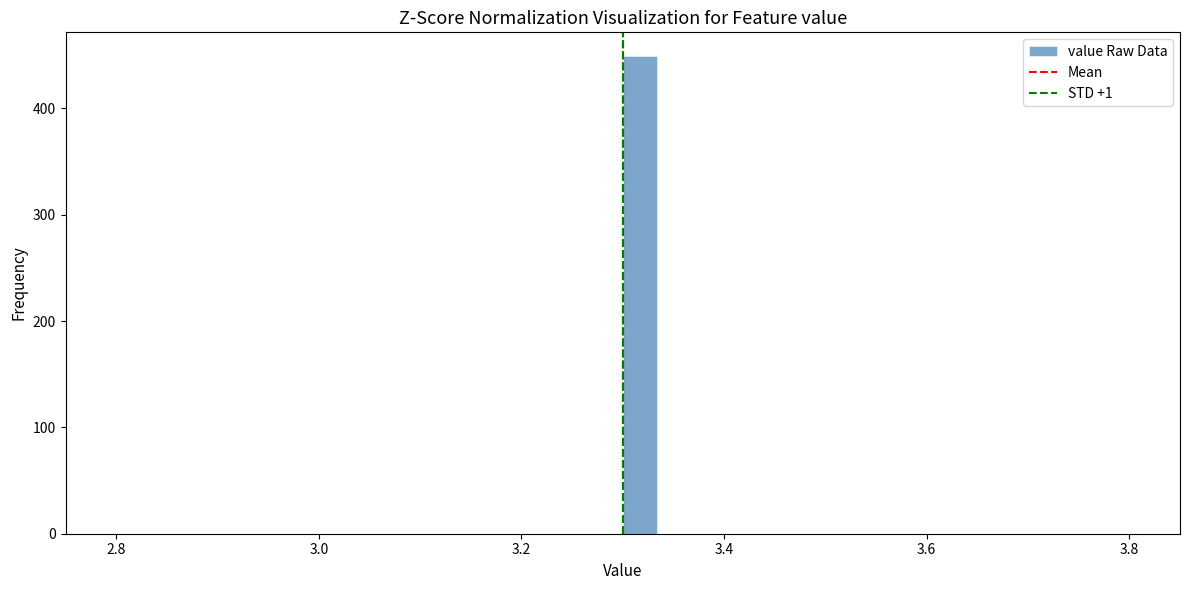

Around what value on the x-axis is the tallest bar? Give the approximate position of its centre, as read against the axis.

3.32